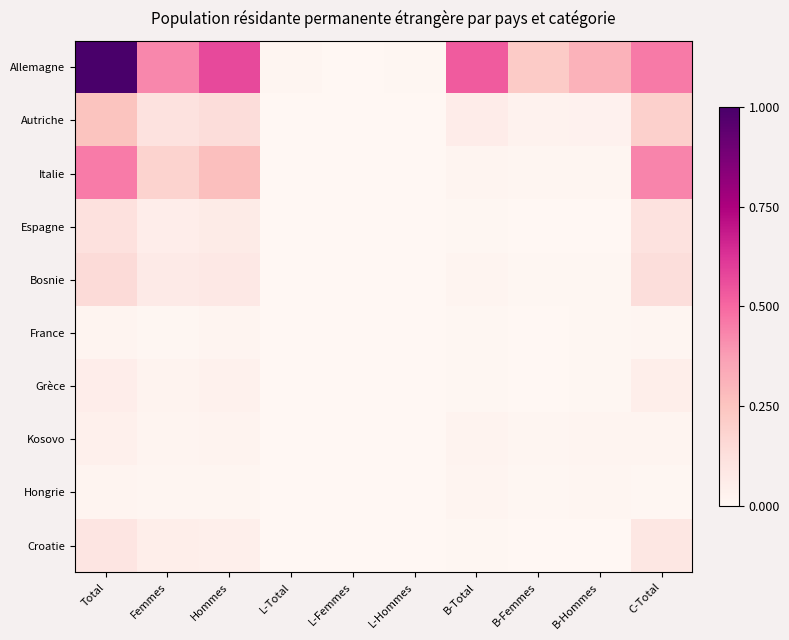

How many distinct data groups are displayed?

10